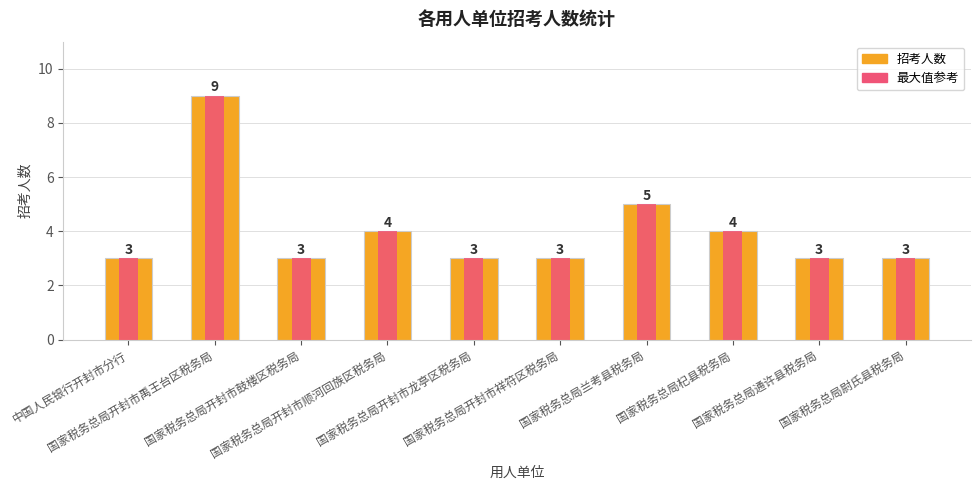

Which series has the largest total across all categories?

招考人数